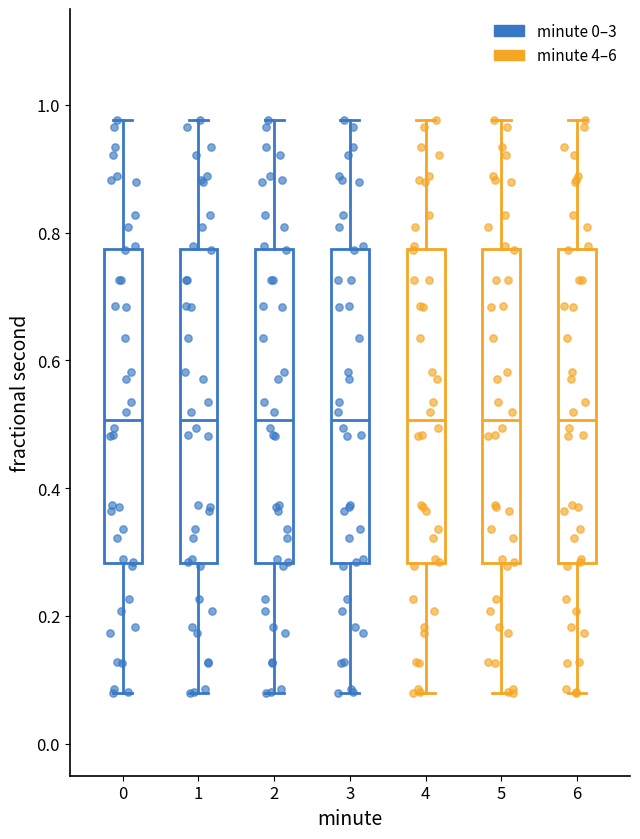

Reading left to right, transcribe this box plot: for each box, give where its median line is, the range the box spans, and where its two whiskers end, as read against the y-axis. The values are not printed on the chart, so give them approximately, as read against the axis.

0: median 0.50, box 0.28 to 0.78, whiskers 0.08 to 0.98
1: median 0.50, box 0.28 to 0.78, whiskers 0.08 to 0.98
2: median 0.50, box 0.28 to 0.78, whiskers 0.08 to 0.98
3: median 0.50, box 0.28 to 0.78, whiskers 0.08 to 0.98
4: median 0.50, box 0.28 to 0.78, whiskers 0.08 to 0.98
5: median 0.50, box 0.28 to 0.78, whiskers 0.08 to 0.98
6: median 0.50, box 0.28 to 0.78, whiskers 0.08 to 0.98